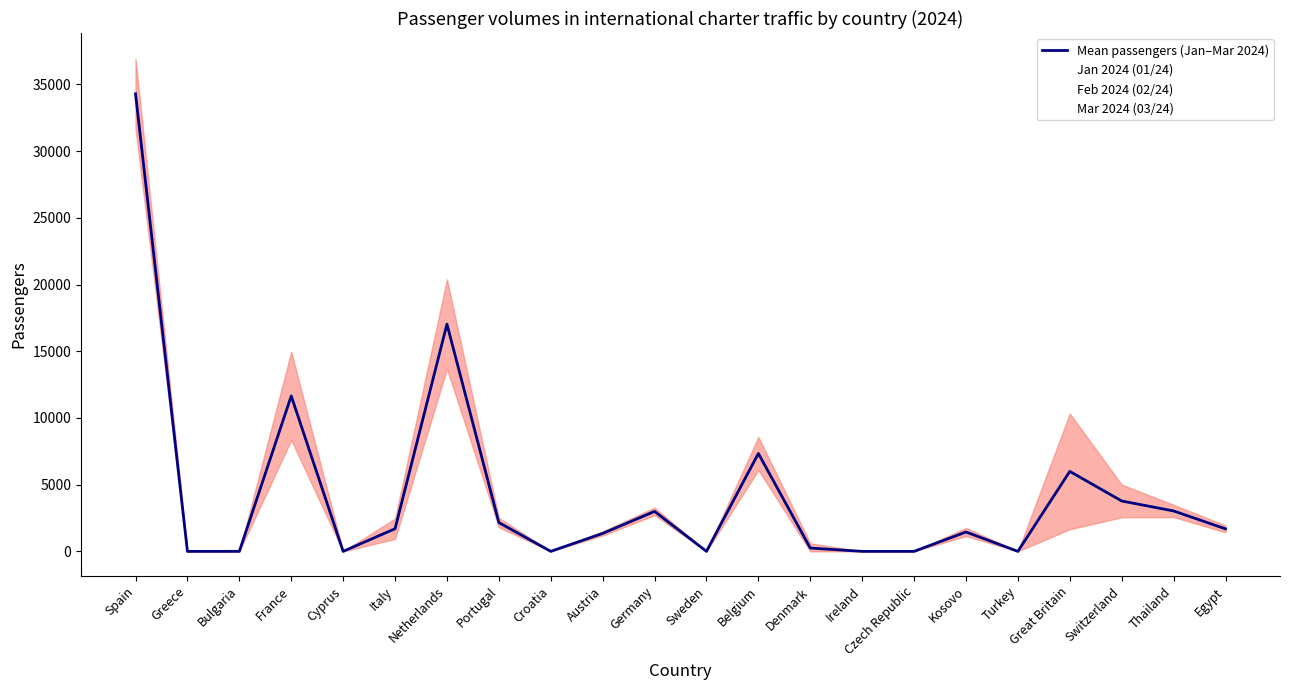

List the labels in order of value, smallest first.

Greece, Bulgaria, Cyprus, Croatia, Sweden, Ireland, Czech Republic, Turkey, Denmark, Austria, Kosovo, Egypt, Italy, Portugal, Germany, Thailand, Switzerland, Great Britain, Belgium, France, Netherlands, Spain